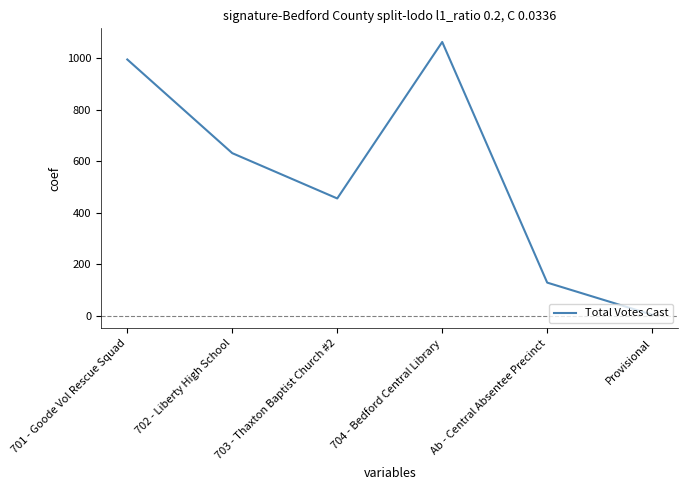

List the labels in order of value, smallest first.

Provisional, Ab - Central Absentee Precinct, 703 - Thaxton Baptist Church #2, 702 - Liberty High School, 701 - Goode Vol Rescue Squad, 704 - Bedford Central Library